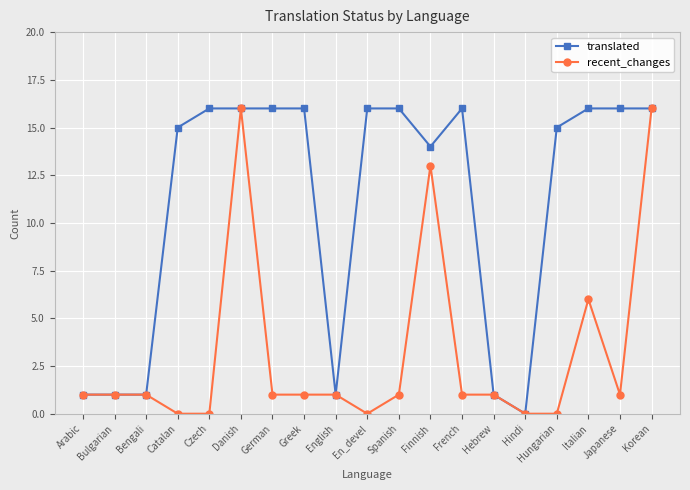

At which label is translated closest to 8?

Finnish